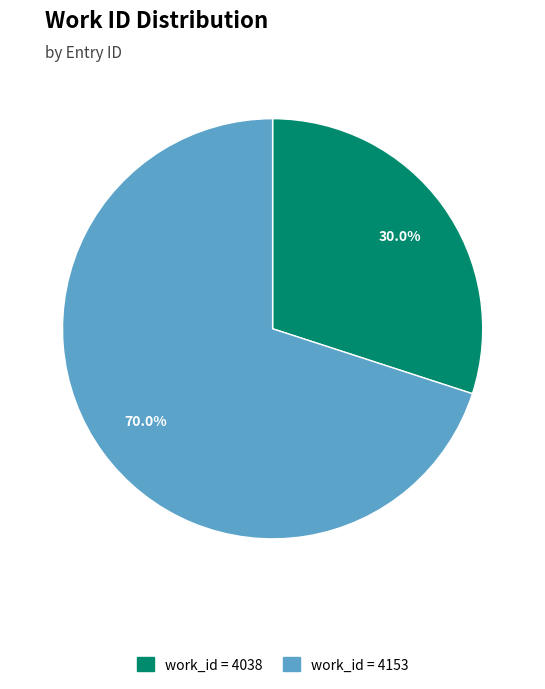

Does any single category account for the majority?

Yes